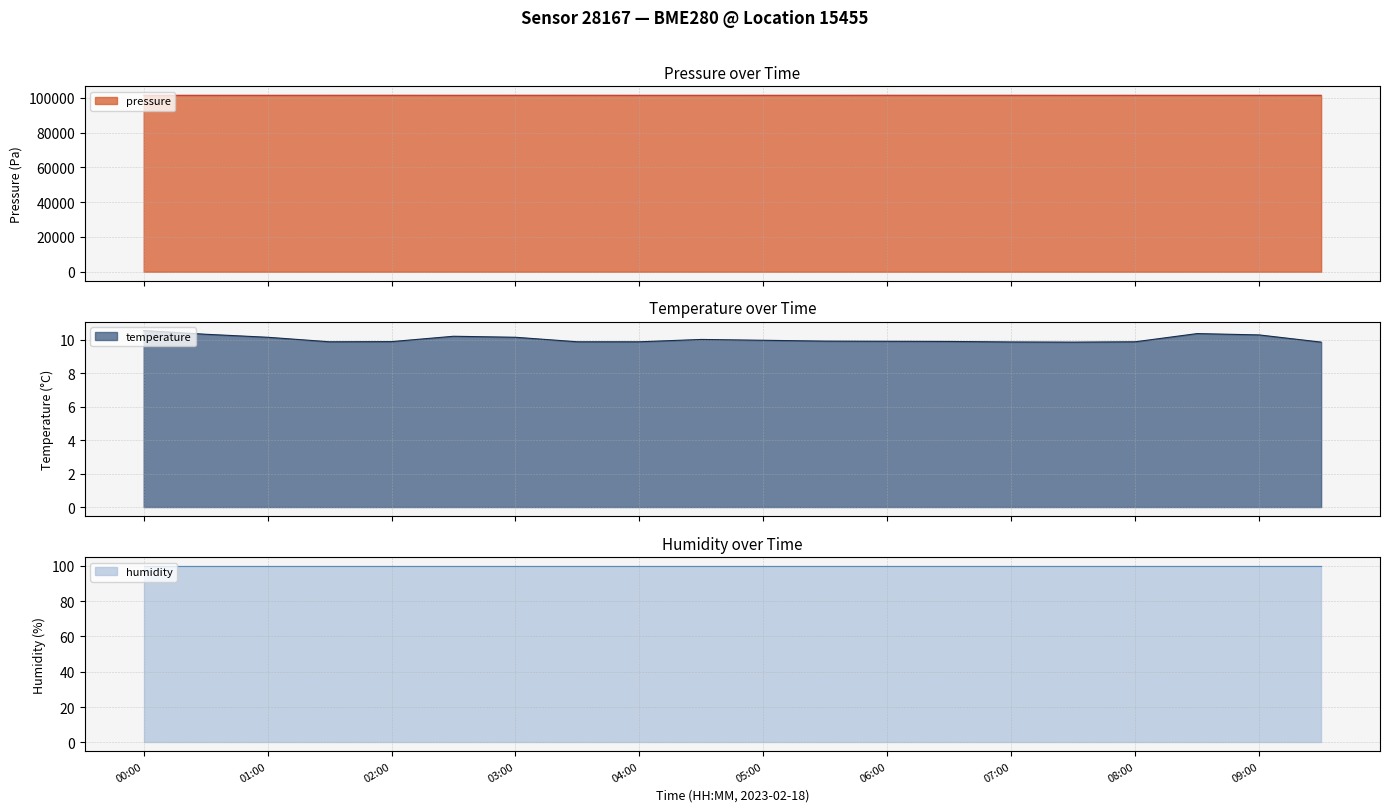

Does the chart have visible grid lines?

Yes